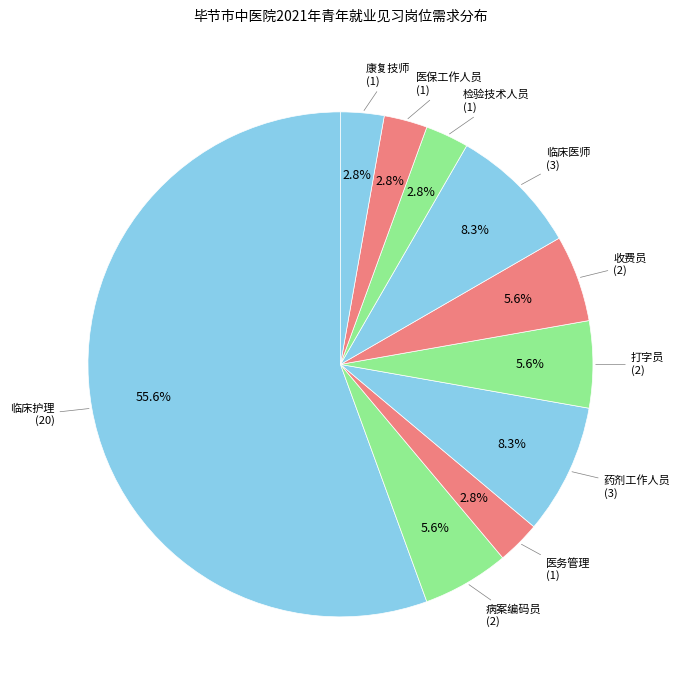

How many slices are in this pie chart?

10